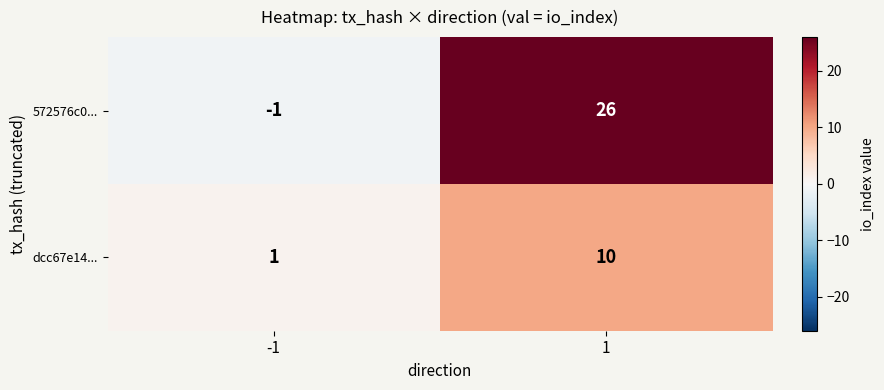

What is the sum of all dcc67e14... values?

11